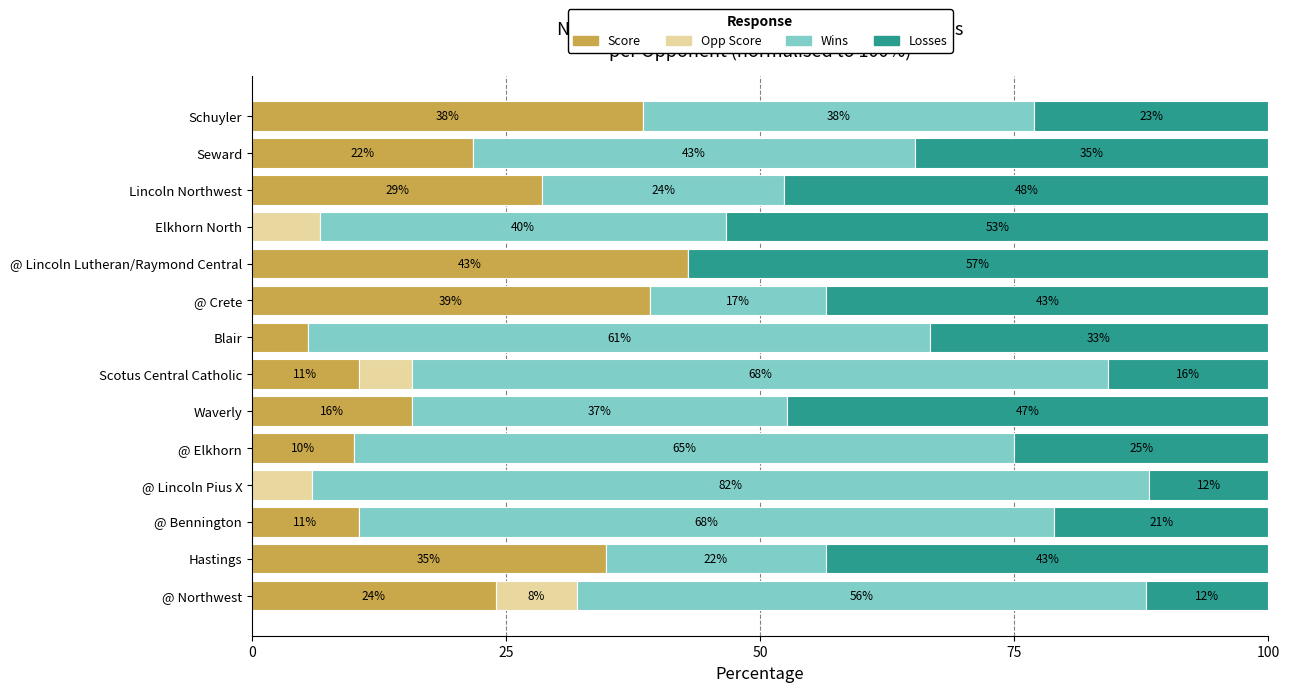

Where is Score nearest to the value 21?

Seward